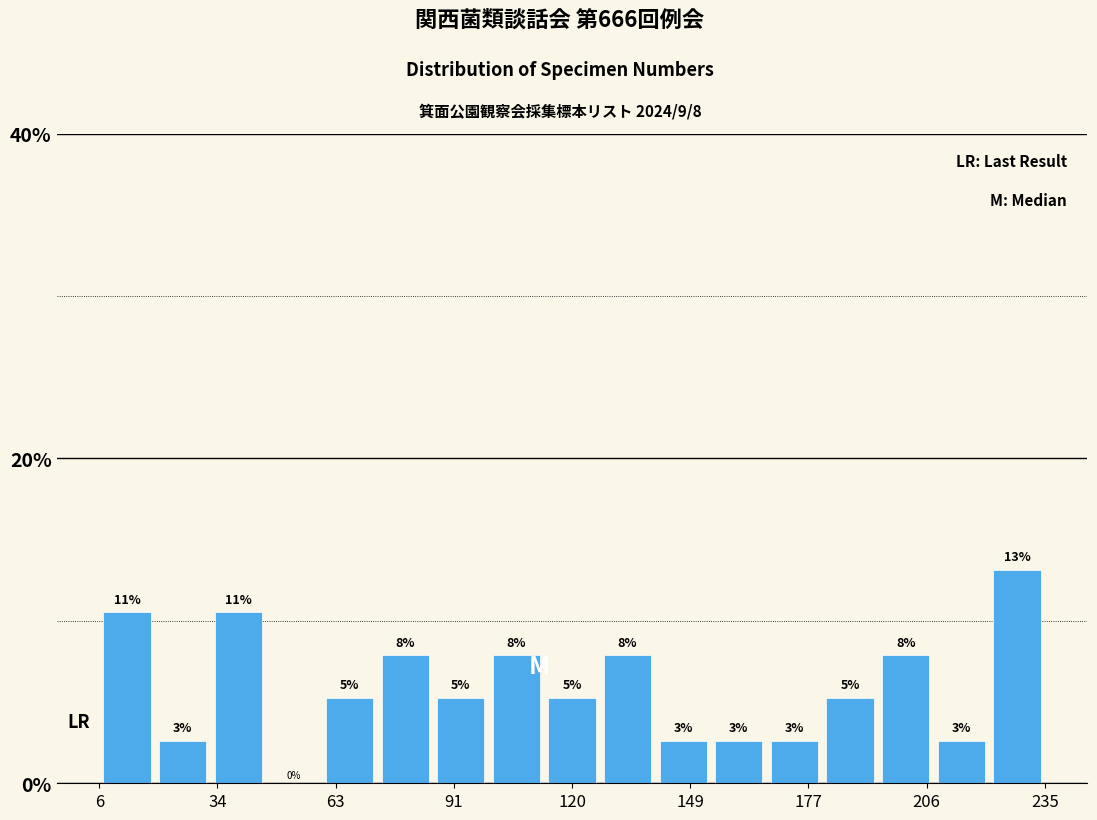

Read against the x-axis, roughly where is the centre of the tallest bar?

230